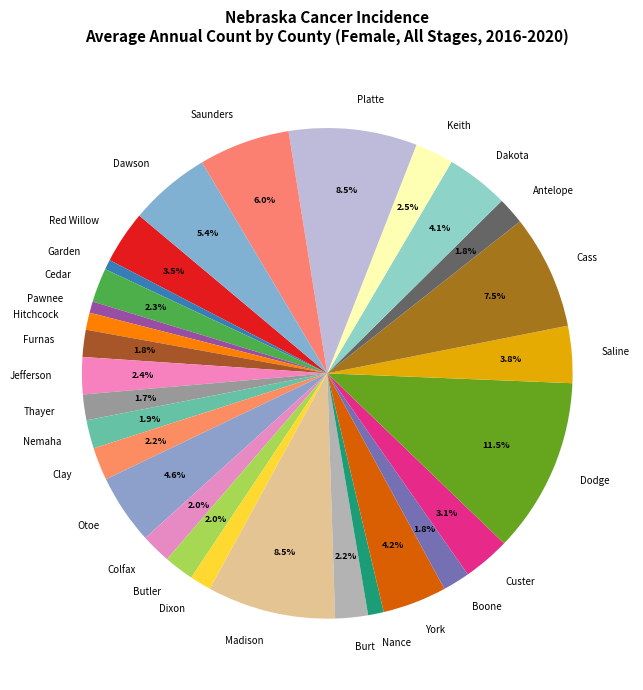

Which slice is the largest?

Dodge